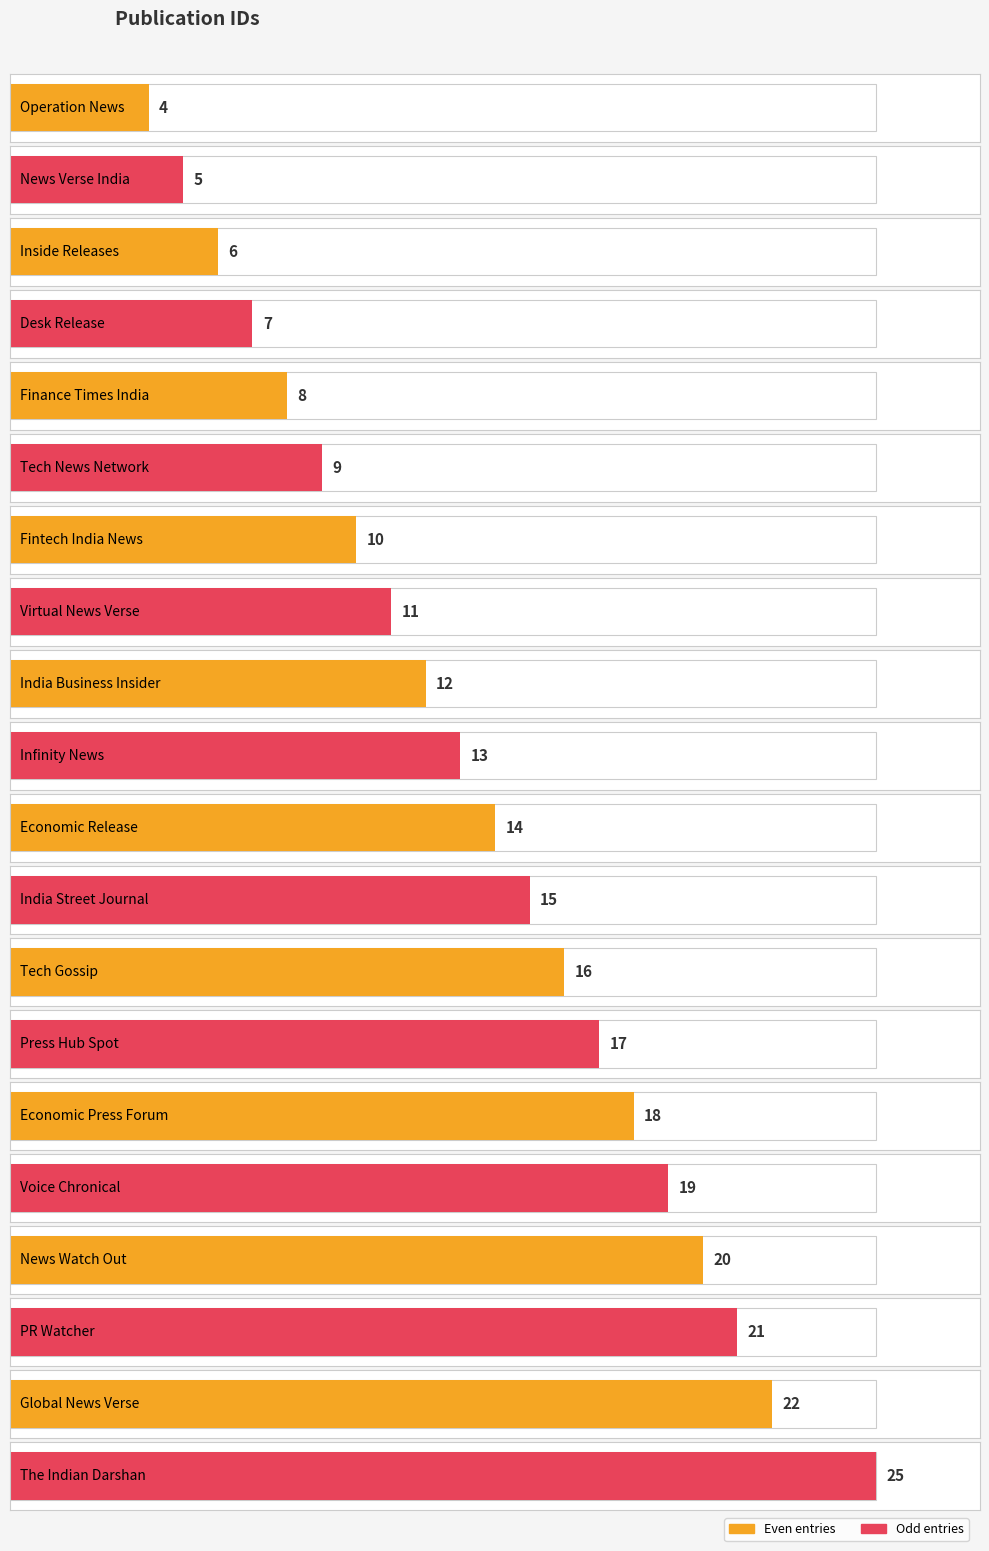

The value at Virtual News Verse is 17. True or false?

False